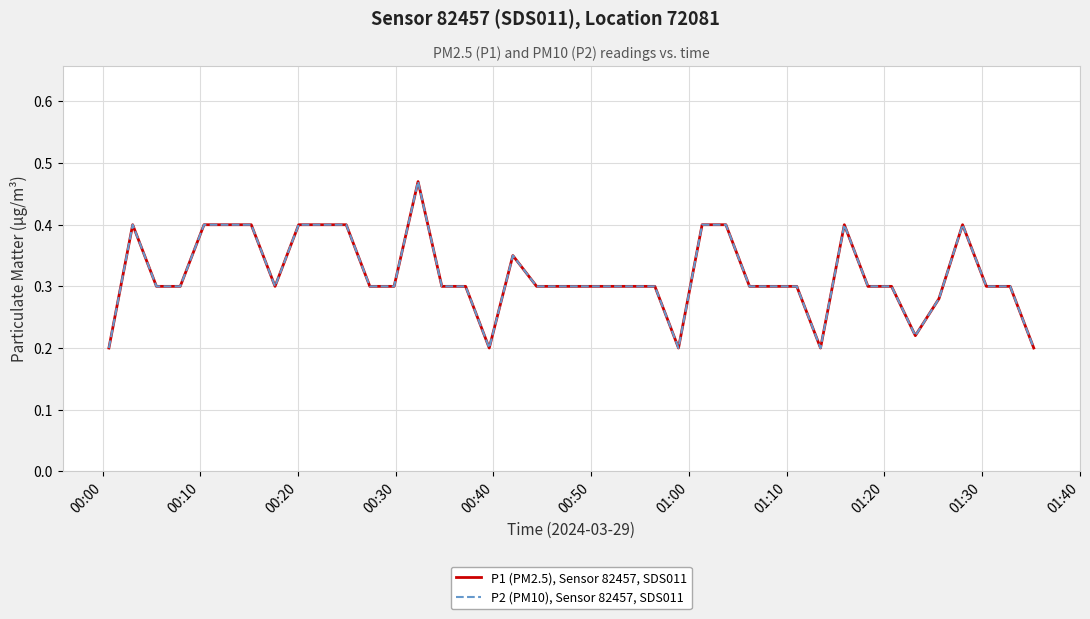

Is this an area chart (filled region under the line)?

No